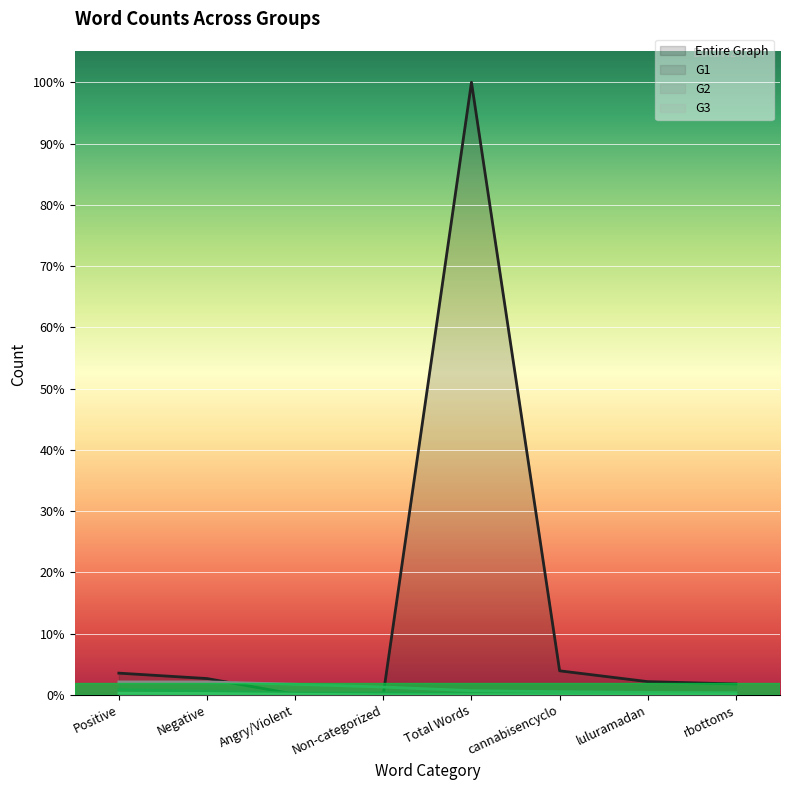

What is the label of the 6th point from the right?

Angry/Violent